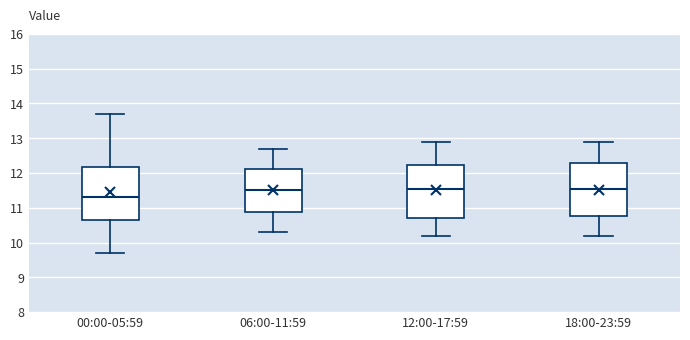

Which box's median line is the lowest?

00:00-05:59